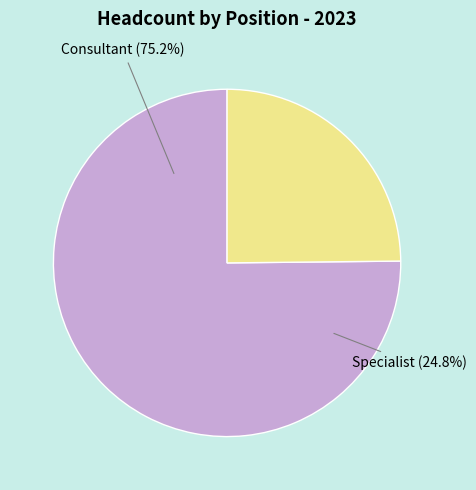

The 11 slice represents 2% of the pie. True or false?

False